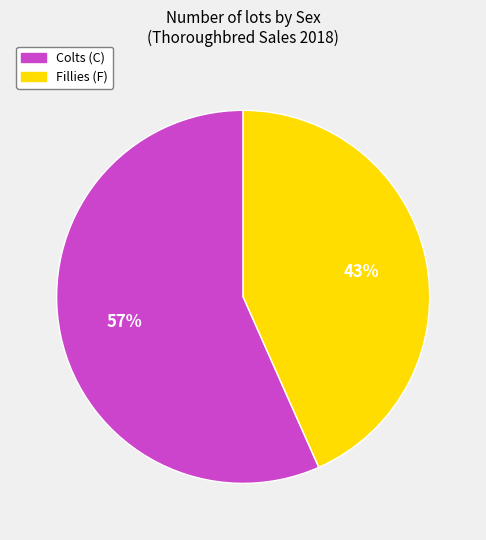

To the nearest percent, what is the average slice percentage?

50%